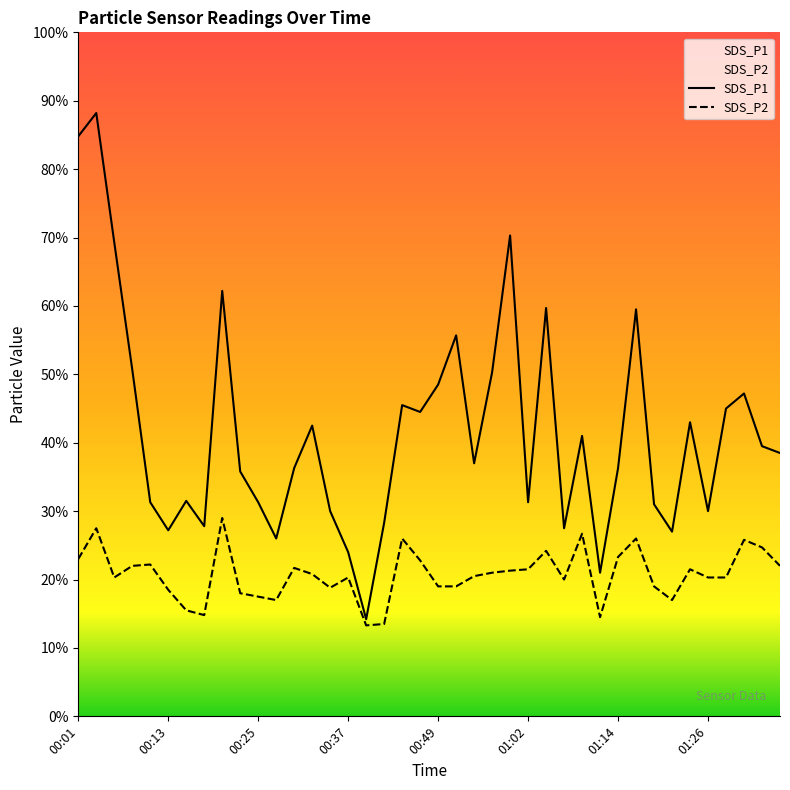

Reading left to right, transcribe all the data shown in this chart.

SDS_P1: 8.5	8.8	6.9	5.1	3.1	2.7	3.1	2.8	6.2	3.6	3.1	2.6	3.6	4.2	3.0	2.4	1.4	2.8	4.5	4.5	4.8	5.6	3.7	5.0	7.0	3.1	6.0	2.8	4.1	2.1	3.6	6.0	3.1	2.7	4.3	3.0	4.5	4.7	4.0	3.9
SDS_P2: 2.3	2.8	2.0	2.2	2.2	1.9	1.6	1.5	2.9	1.8	1.8	1.7	2.2	2.1	1.9	2.0	1.3	1.4	2.6	2.3	1.9	1.9	2.0	2.1	2.1	2.1	2.4	2.0	2.7	1.4	2.3	2.6	1.9	1.7	2.1	2.0	2.0	2.6	2.5	2.2